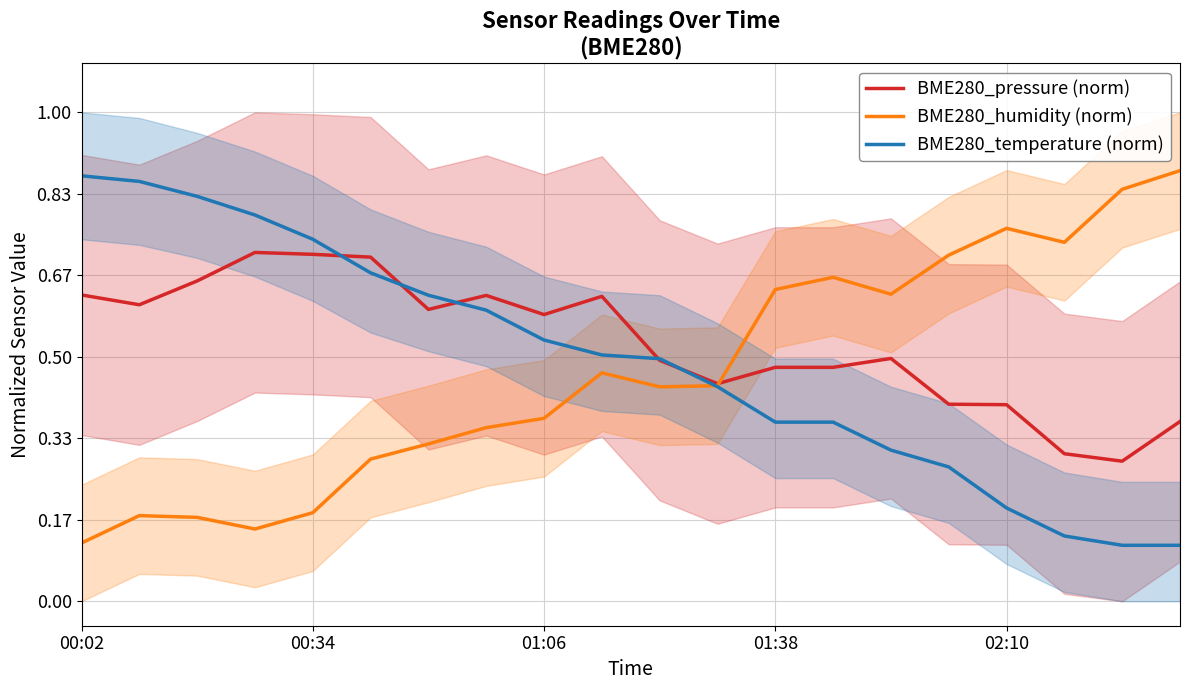

What are all the series names shown in the legend?

BME280_pressure (norm), BME280_humidity (norm), BME280_temperature (norm)